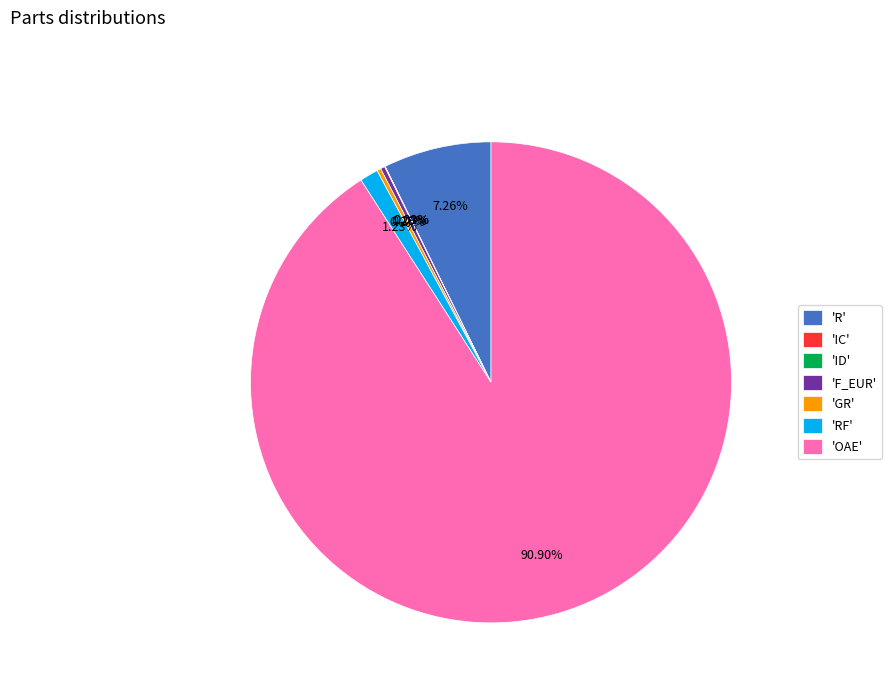

To the nearest percent, what is the average slice percentage?

14%